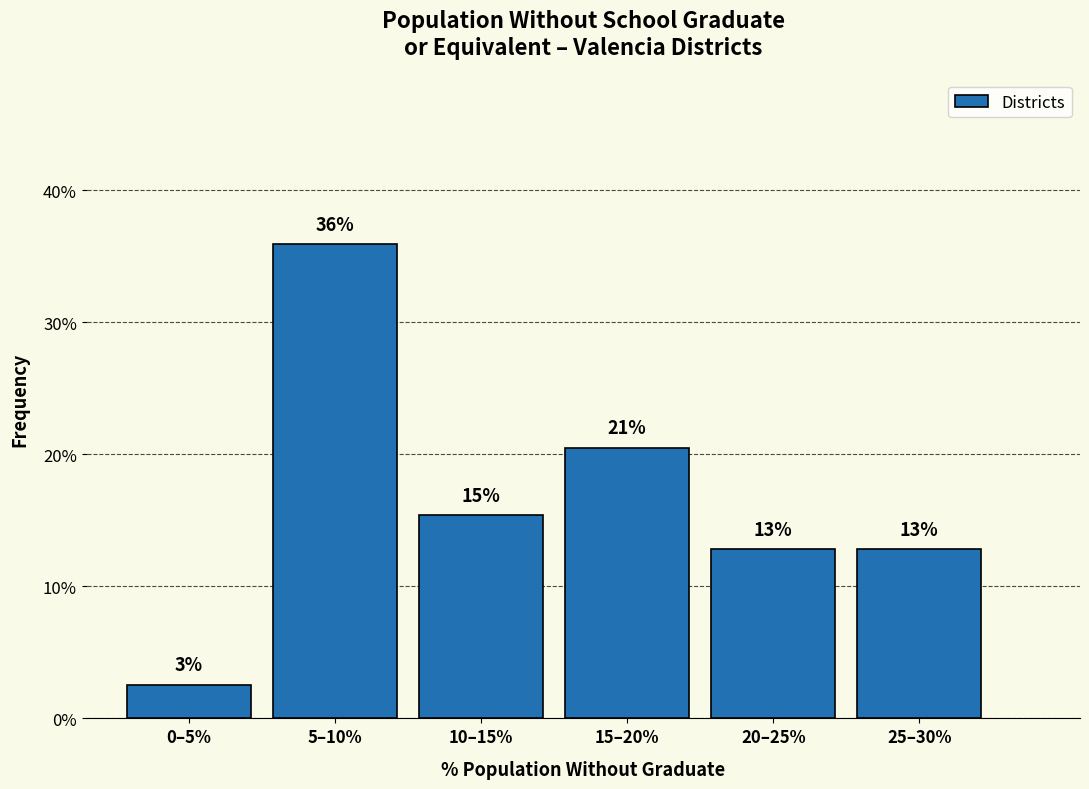

Does the chart contain any negative values?

No